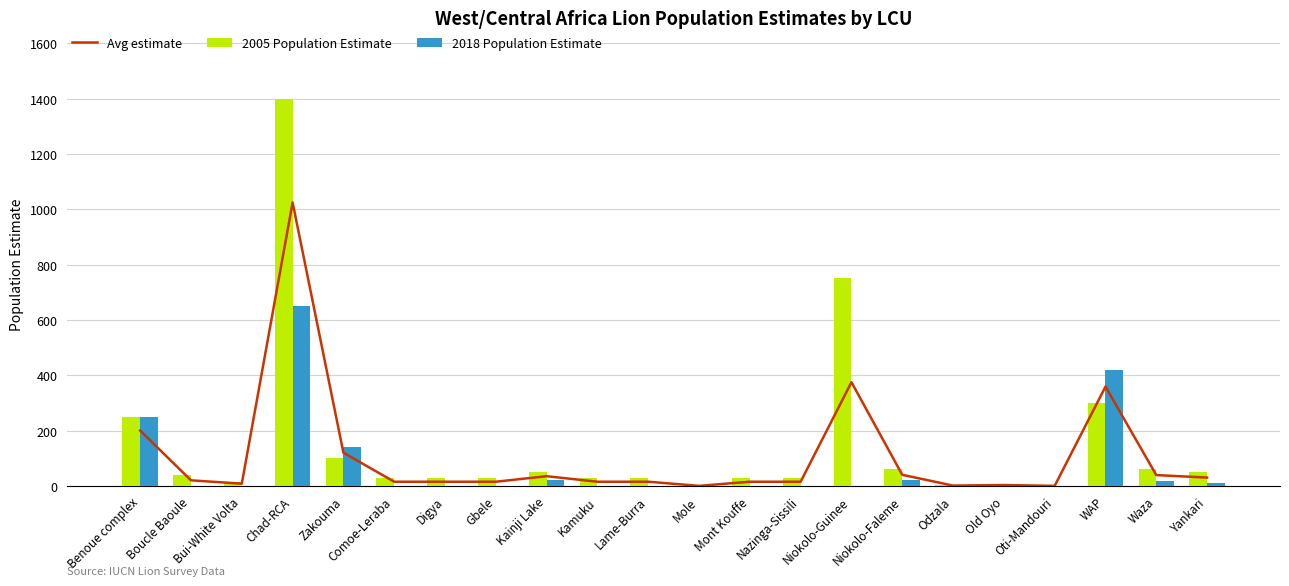

How many data points in 2005 Population Estimate are above 30?

10